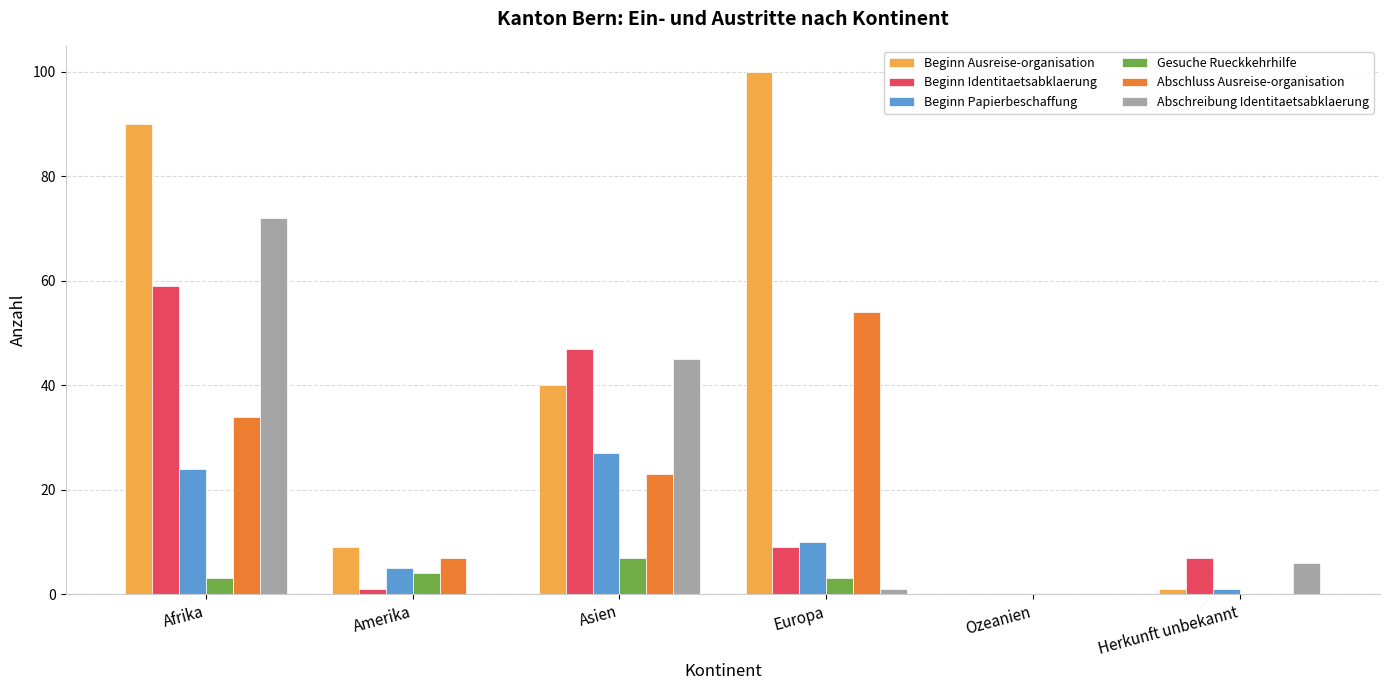

Reading left to right, transcribe all the data shown in this chart.

Beginn Ausreise-organisation: Afrika=90	Amerika=9	Asien=40	Europa=100	Ozeanien=0	Herkunft unbekannt=1
Beginn Identitaetsabklaerung: Afrika=59	Amerika=1	Asien=47	Europa=9	Ozeanien=0	Herkunft unbekannt=7
Beginn Papierbeschaffung: Afrika=24	Amerika=5	Asien=27	Europa=10	Ozeanien=0	Herkunft unbekannt=1
Gesuche Rueckkehrhilfe: Afrika=3	Amerika=4	Asien=7	Europa=3	Ozeanien=0	Herkunft unbekannt=0
Abschluss Ausreise-organisation: Afrika=34	Amerika=7	Asien=23	Europa=54	Ozeanien=0	Herkunft unbekannt=0
Abschreibung Identitaetsabklaerung: Afrika=72	Amerika=0	Asien=45	Europa=1	Ozeanien=0	Herkunft unbekannt=6